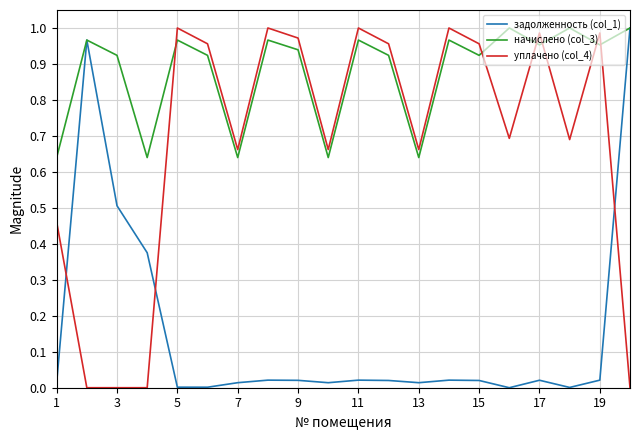

How many intersections are there between задолженность (col_1) and уплачено (col_4)?

3